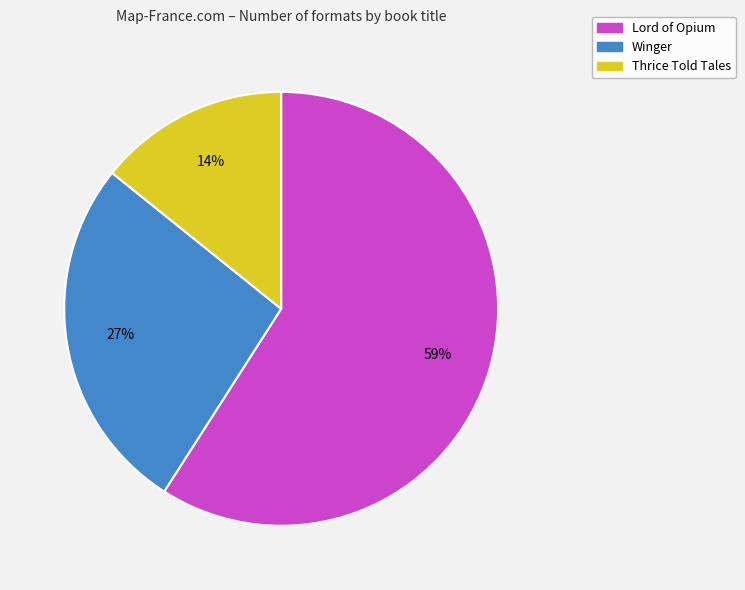

How many slices are in this pie chart?

3